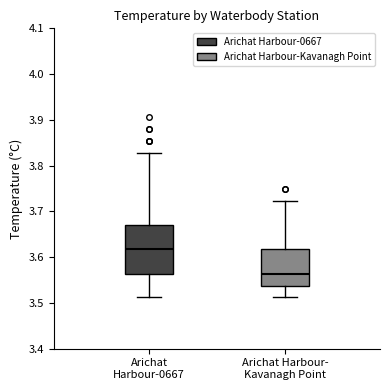

Where does the lower whisker of the box for Arichat Harbour- Kavanagh Point end on the y-axis? The values are not printed on the chart, so give them approximately, as read against the axis.

3.51